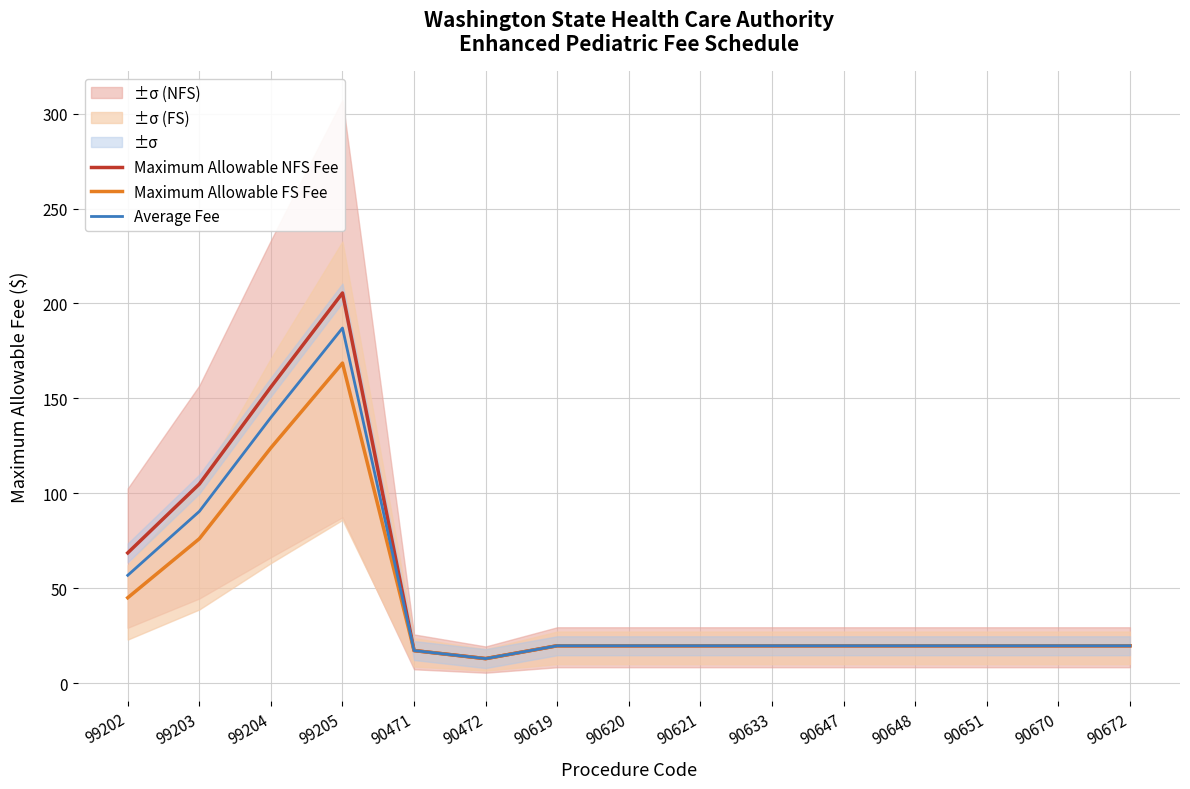

The value of Average Fee at 90620 is 11.0. True or false?

False